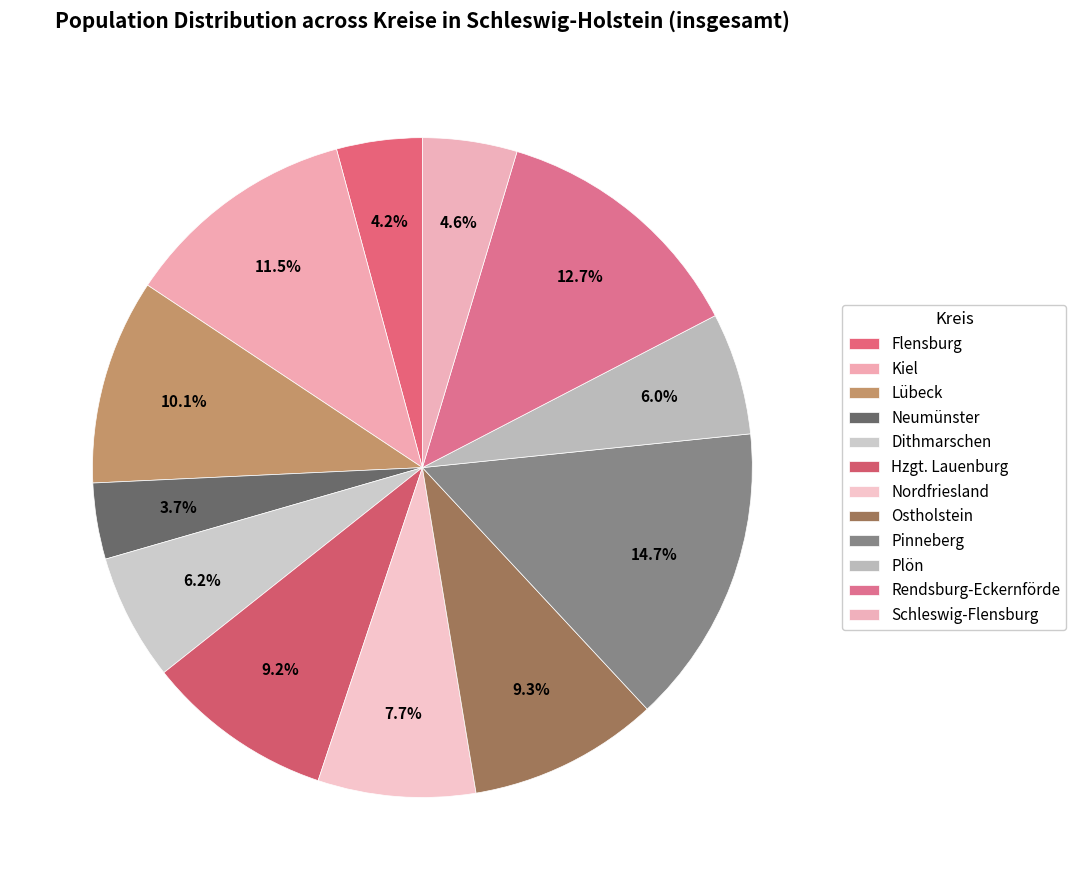

How many segments does this pie chart have?

12